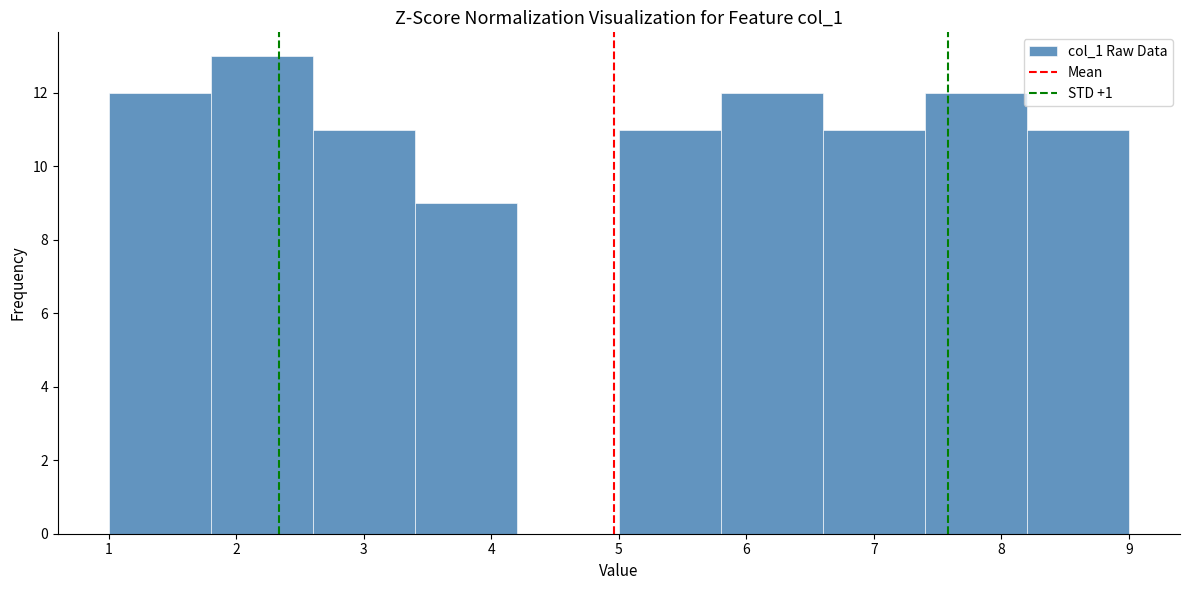

Reading left to right, transcribe this chart: for each bar, give the range it covers on the x-axis and its height. The values are not printed on the chart, so give them approximately, as read against the axis.

1.0 to 1.8: 12
1.8 to 2.6: 13
2.6 to 3.4: 11
3.4 to 4.2: 9
4.2 to 5.0: 0
5.0 to 5.8: 11
5.8 to 6.6: 12
6.6 to 7.4: 11
7.4 to 8.2: 12
8.2 to 9.0: 11